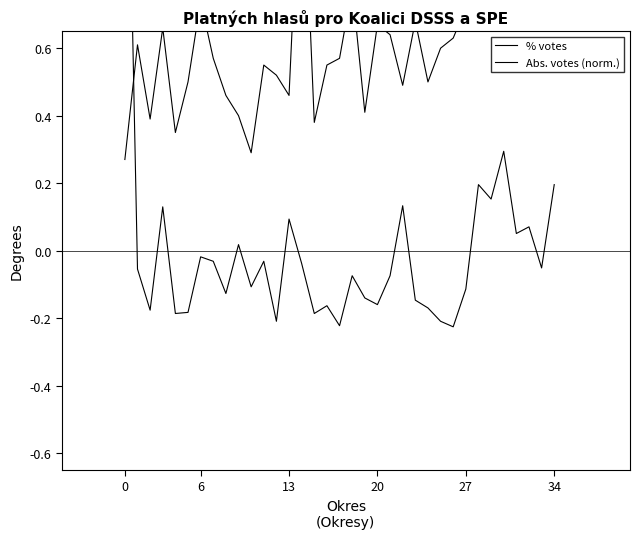

What is the lowest value of the Abs. votes (norm.) series?

-0.2